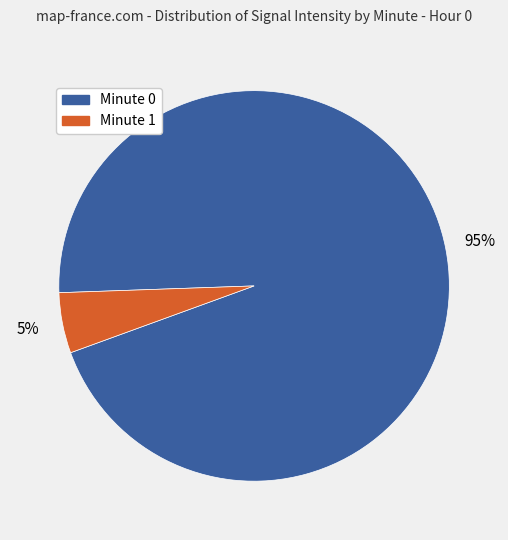

Is there any slice that represents more than half of the pie?

Yes